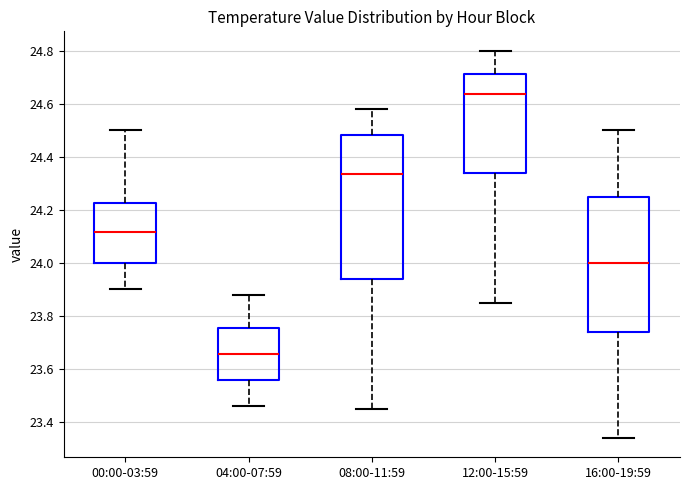

Comparing the boxes themselves (not the whiskers), which one is the tallest?

08:00-11:59